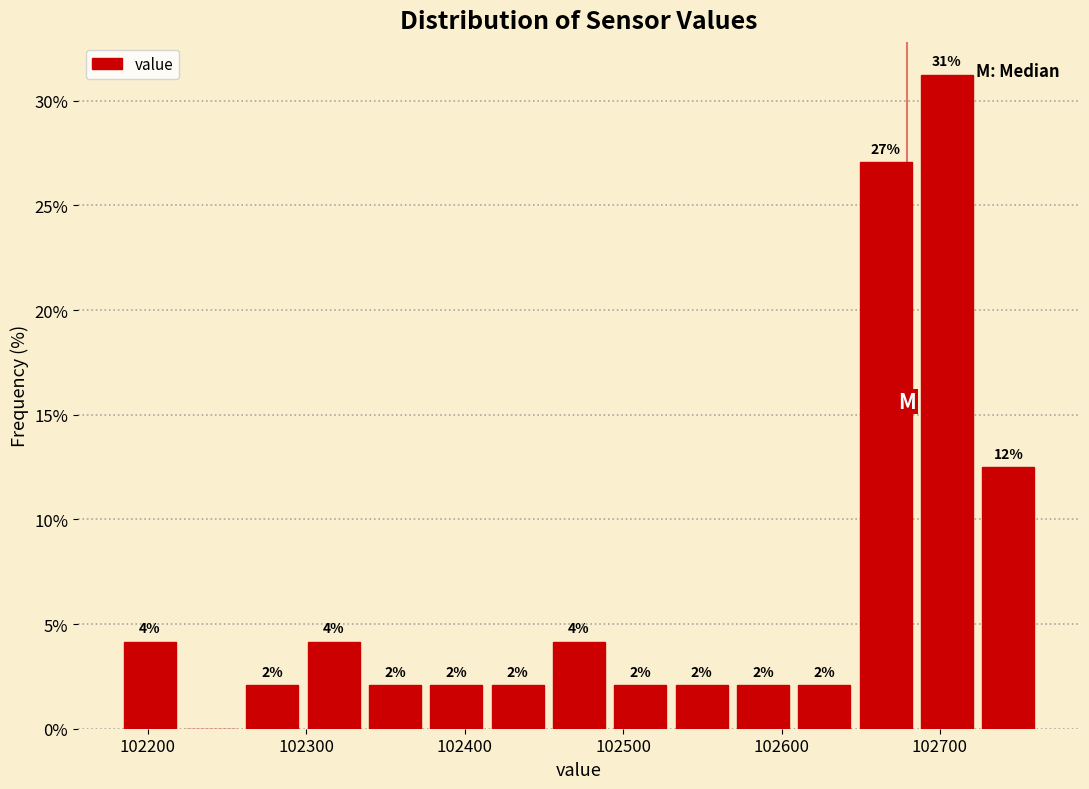

Around what value on the x-axis is the tallest bar? Give the approximate position of its centre, as read against the axis.

102700